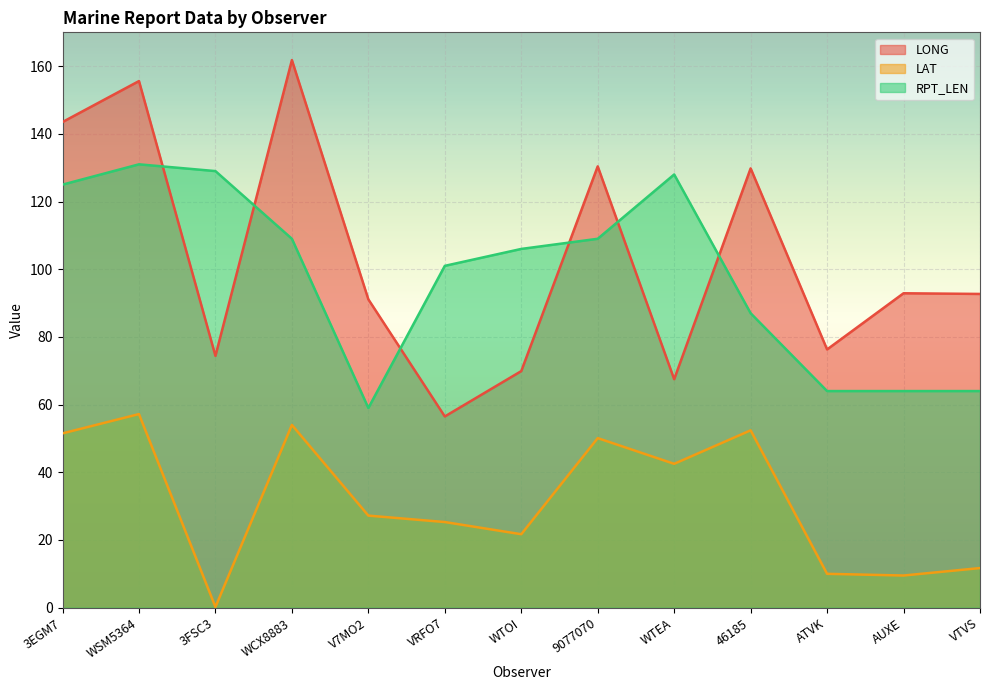

Which series has the largest total across all categories?

LONG